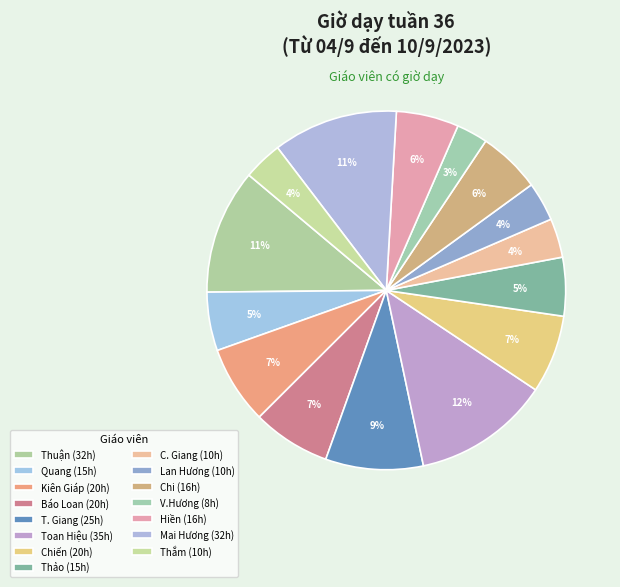

How many segments does this pie chart have?

15